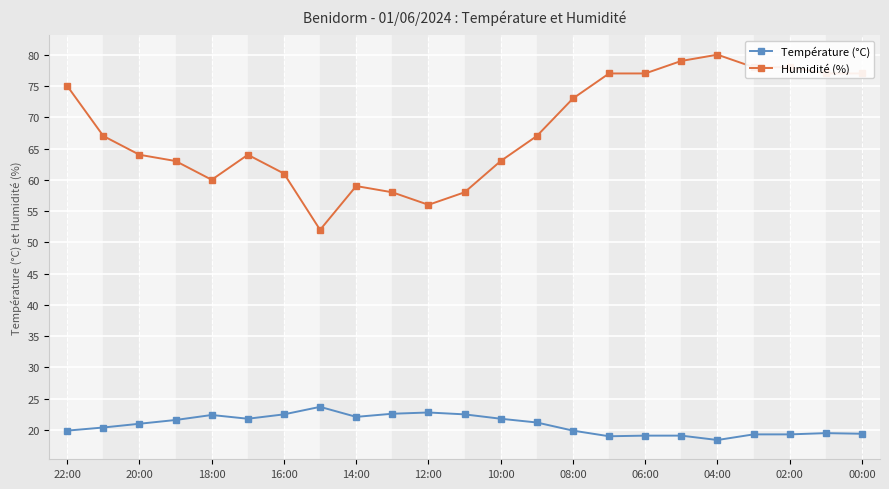

What is the minimum value shown in the chart?

18.4